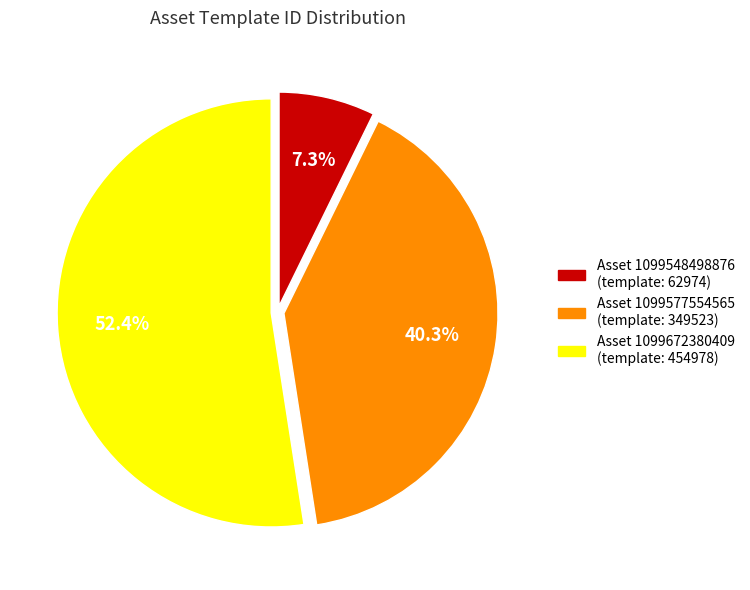

How many segments does this pie chart have?

3